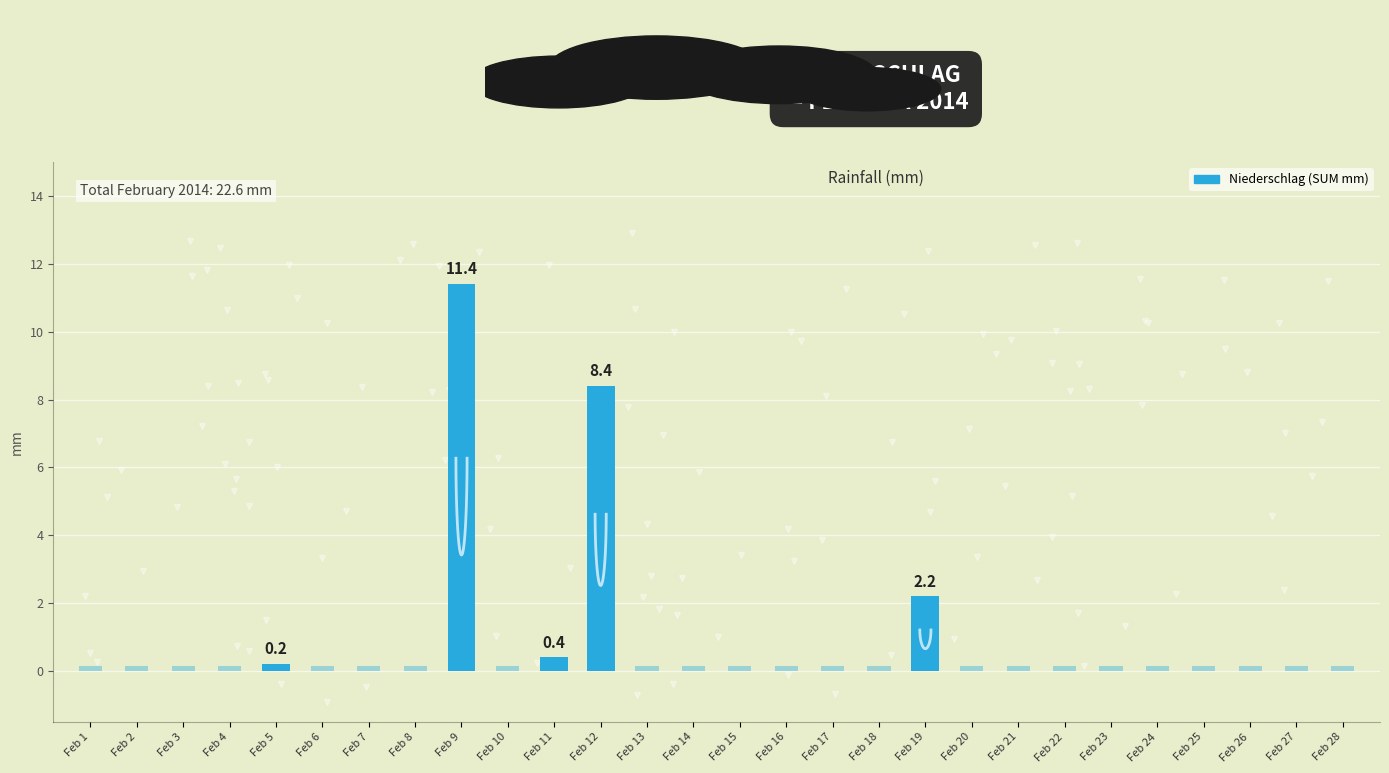

Are the bars grouped side by side (vs. stacked)?

No